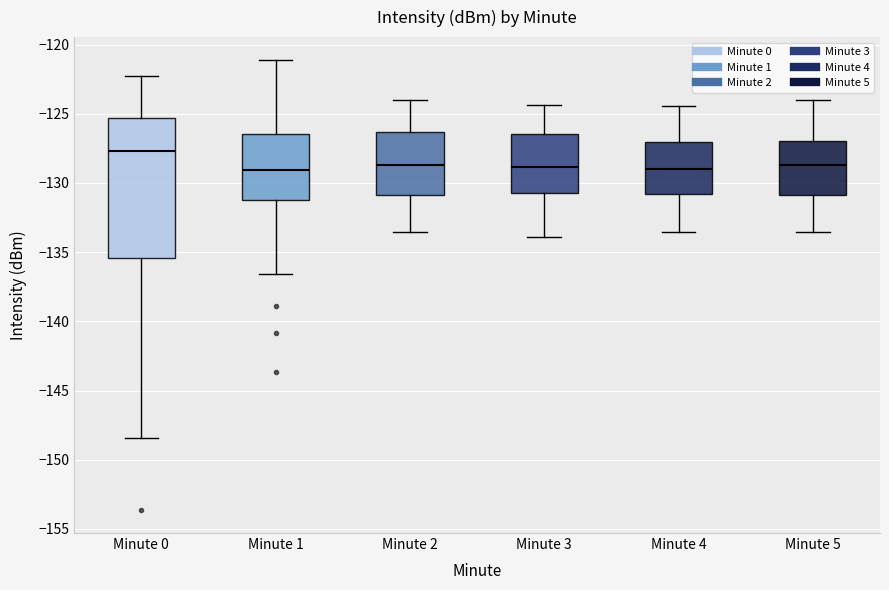

Reading left to right, transcribe this box plot: for each box, give where its median line is, the range the box spans, and where its two whiskers end, as read against the y-axis. The values are not printed on the chart, so give them approximately, as read against the axis.

Minute 0: median -127.5, box -135.5 to -125.5, whiskers -148.5 to -122.0
Minute 1: median -129.0, box -131.0 to -126.5, whiskers -136.5 to -121.0
Minute 2: median -128.5, box -131.0 to -126.5, whiskers -133.5 to -124.0
Minute 3: median -129.0, box -130.5 to -126.5, whiskers -134.0 to -124.5
Minute 4: median -129.0, box -131.0 to -127.0, whiskers -133.5 to -124.5
Minute 5: median -128.5, box -131.0 to -127.0, whiskers -133.5 to -124.0